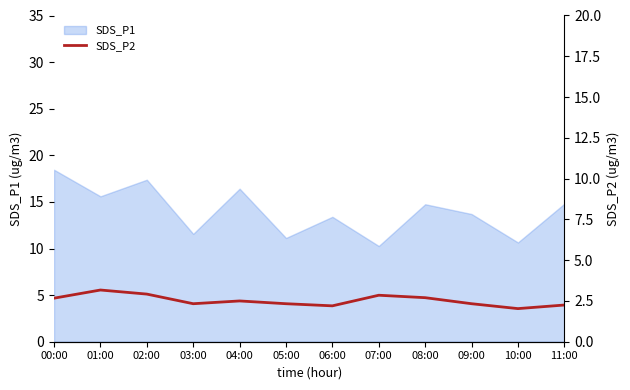

The chart shows a value of 3.6 at 06:00. True or false?

False